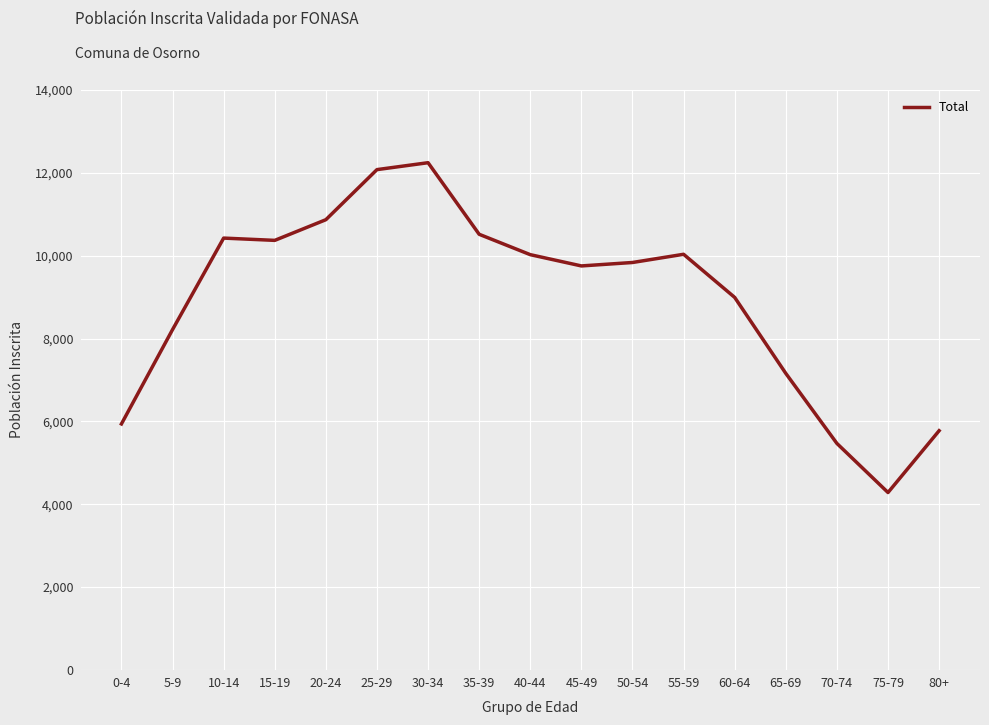

What is the approximate value at 60-64, to the nearest 100?

9000